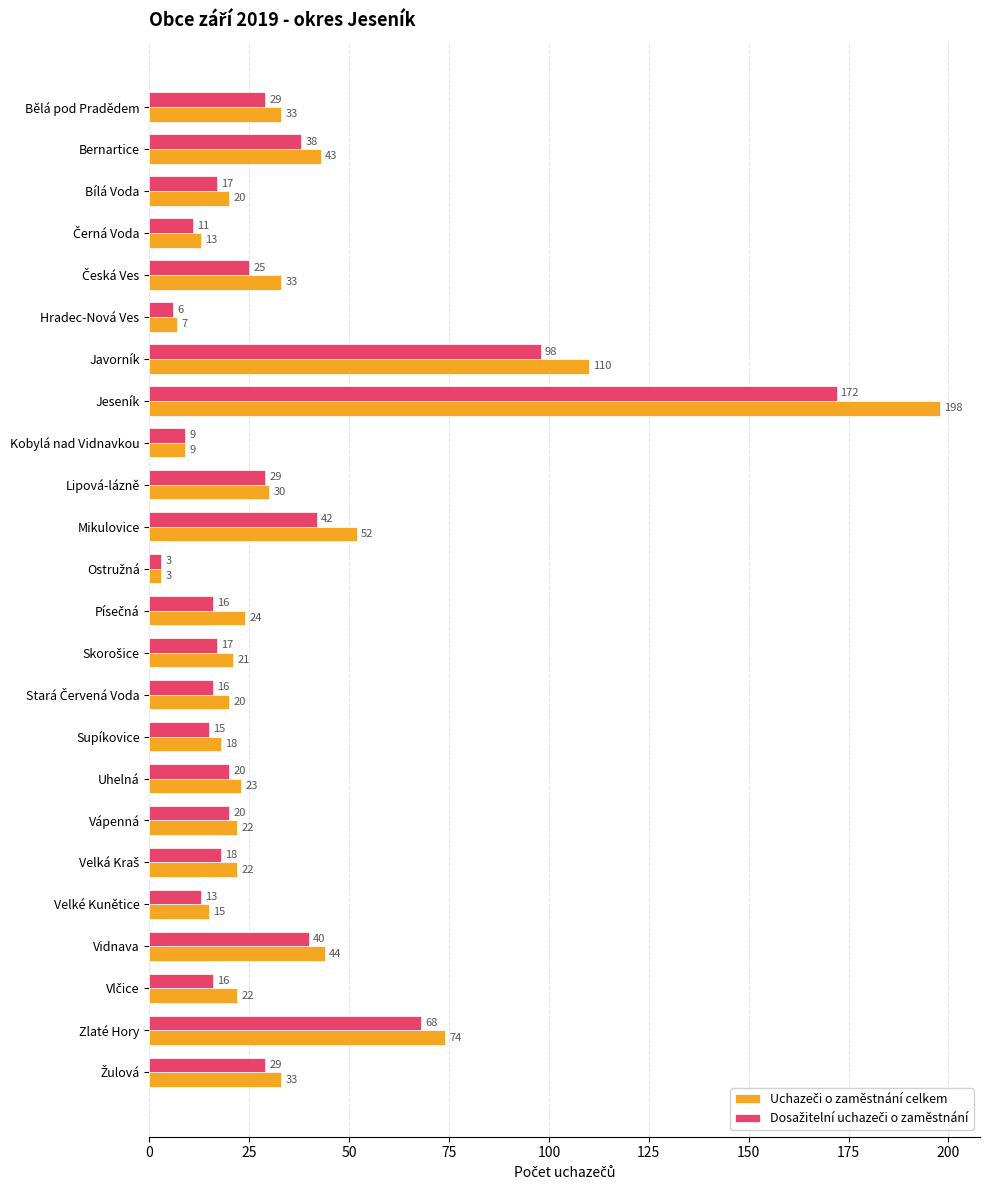

At which category is the sum across all series the highest?

Jeseník